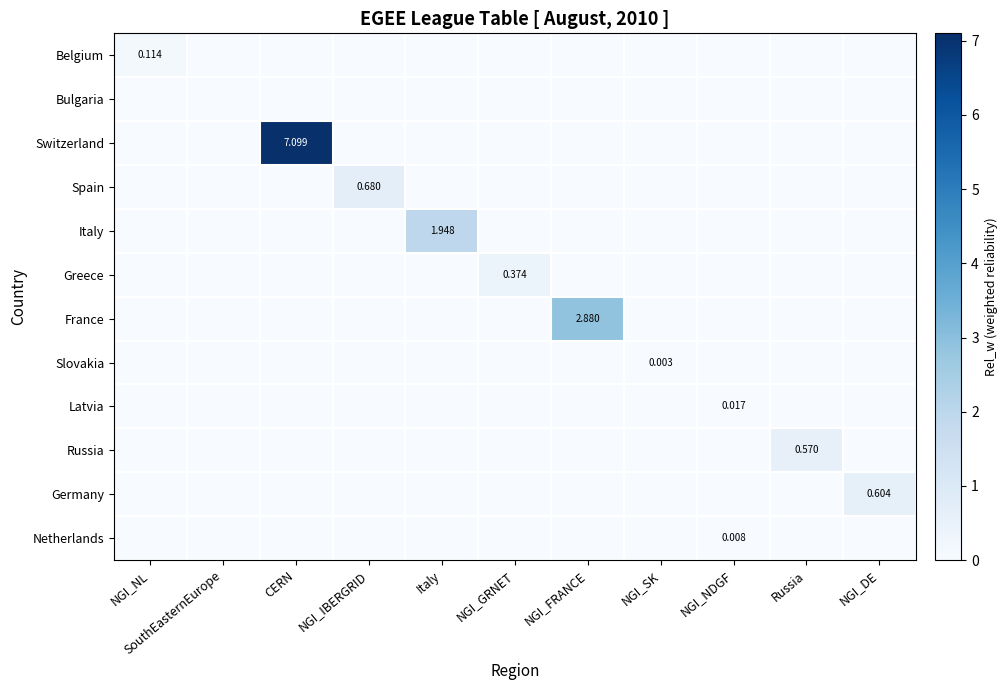

What is the difference between the maximum and minimum values in the France series?

2.9